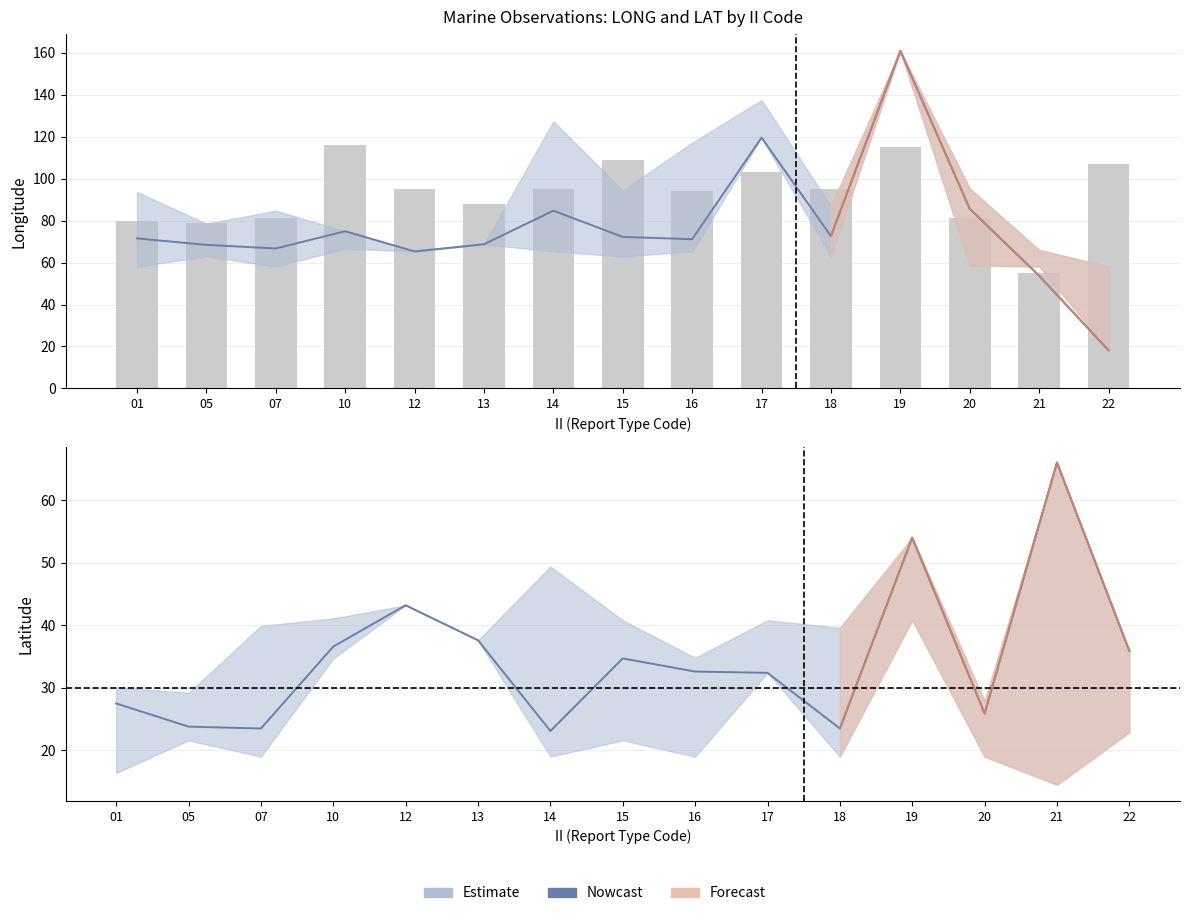

Which series changed the most between 16 and 19?

Nowcast